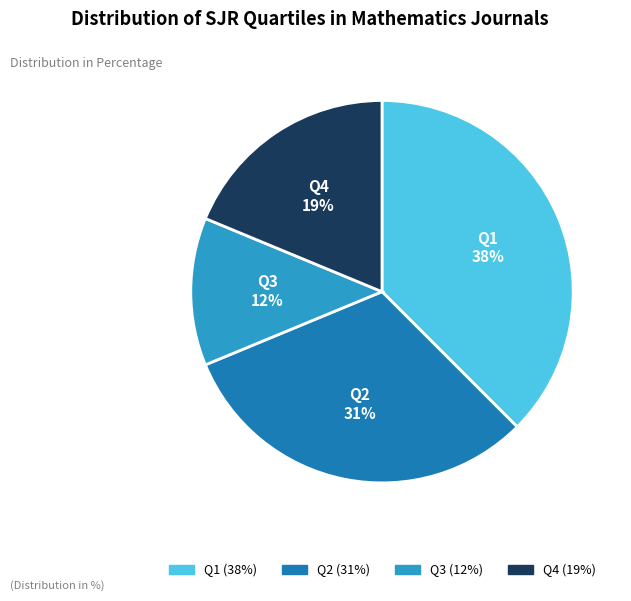

Is the sum of Q4 (19%) and Q3 (12%) greater than half?

No